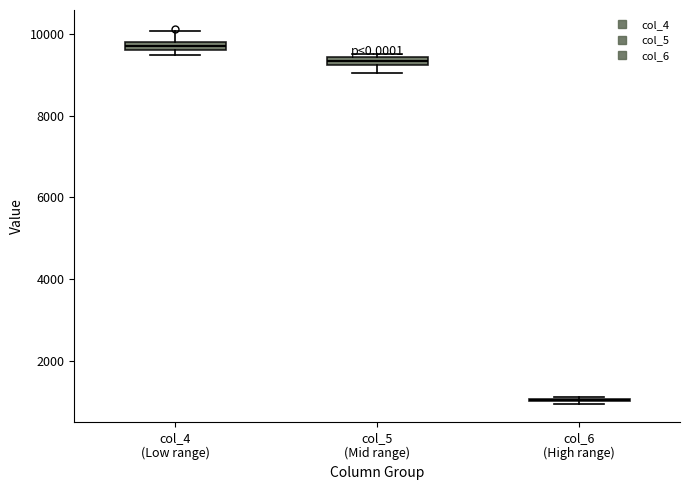

Where does the upper whisker of the box for col_4 (Low range) end on the y-axis? The values are not printed on the chart, so give them approximately, as read against the axis.

10000